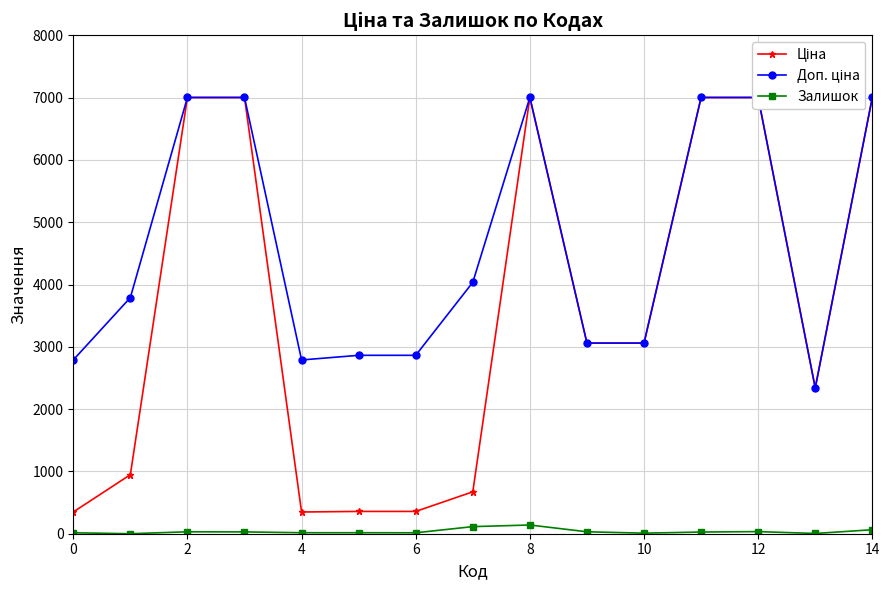

At how many categories does at least one series exceed 2543?

14